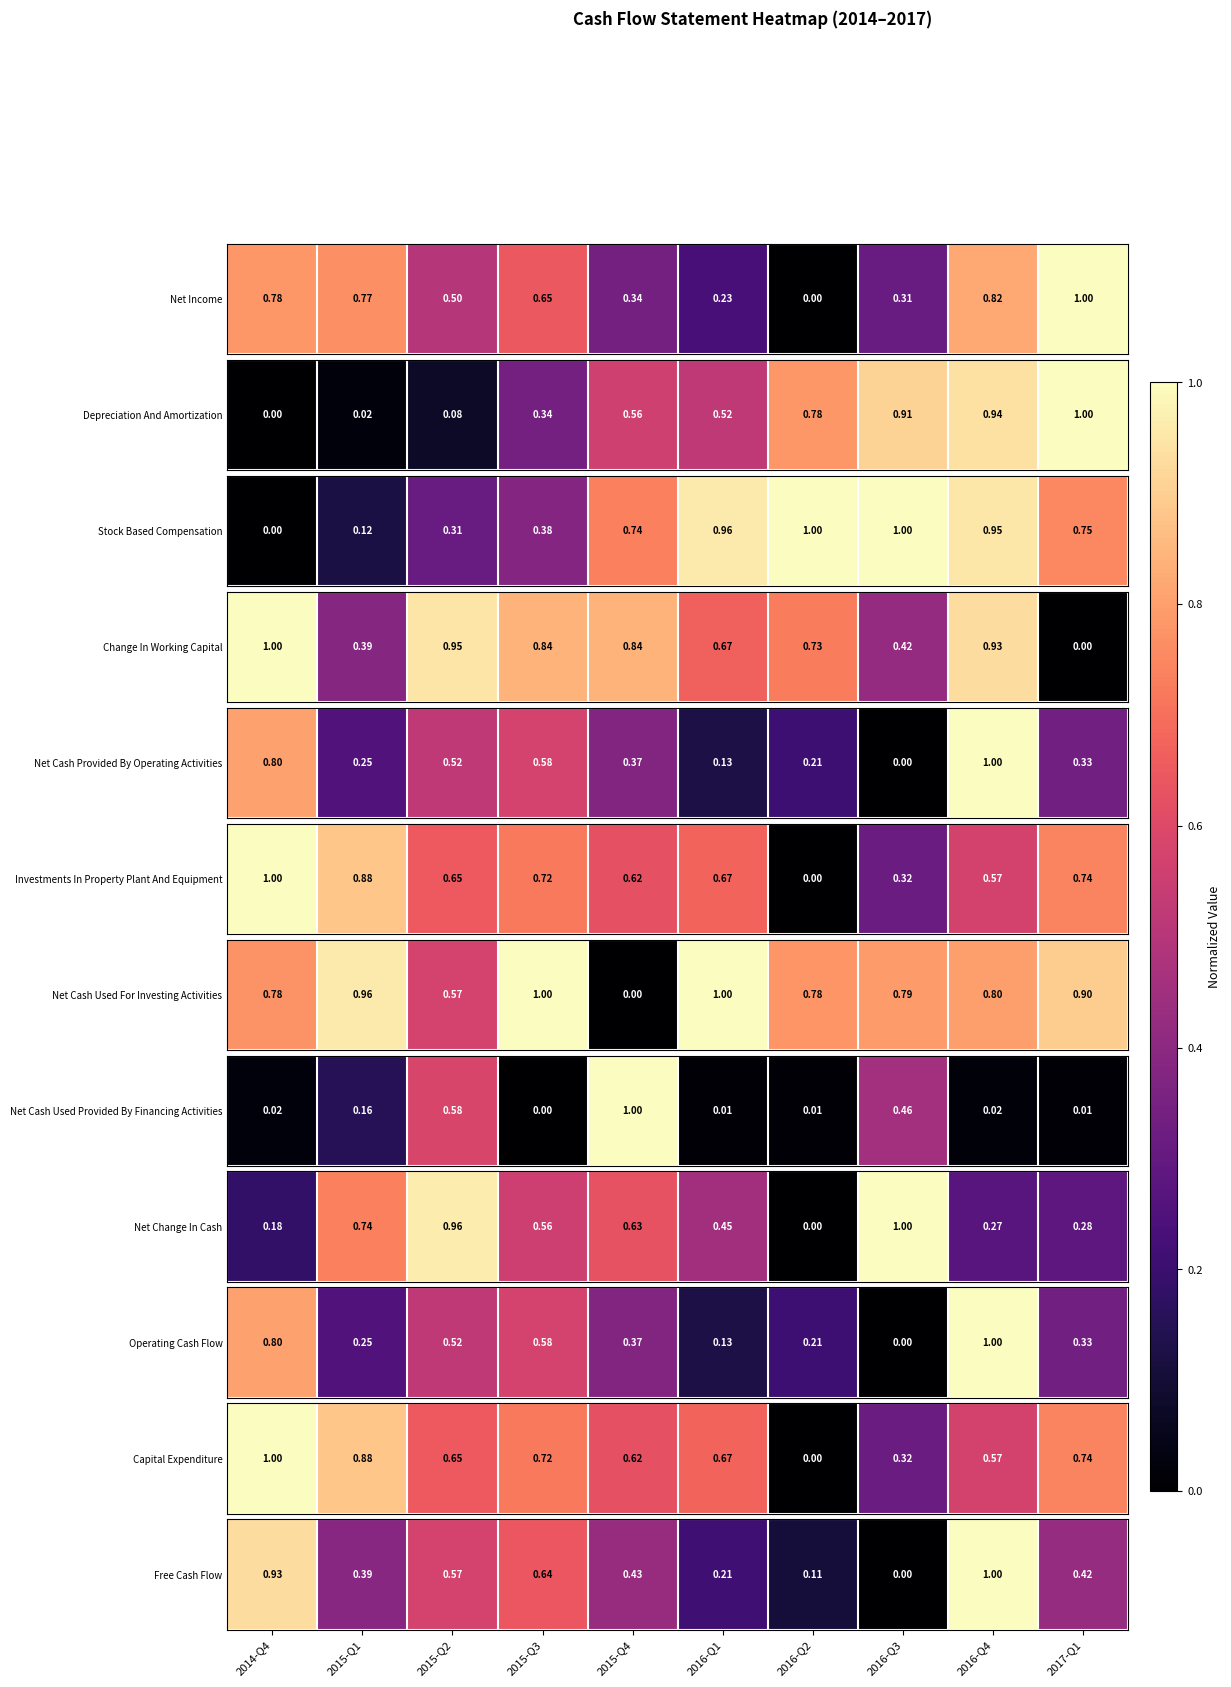

Read the value at 2017-Q1.

0.4